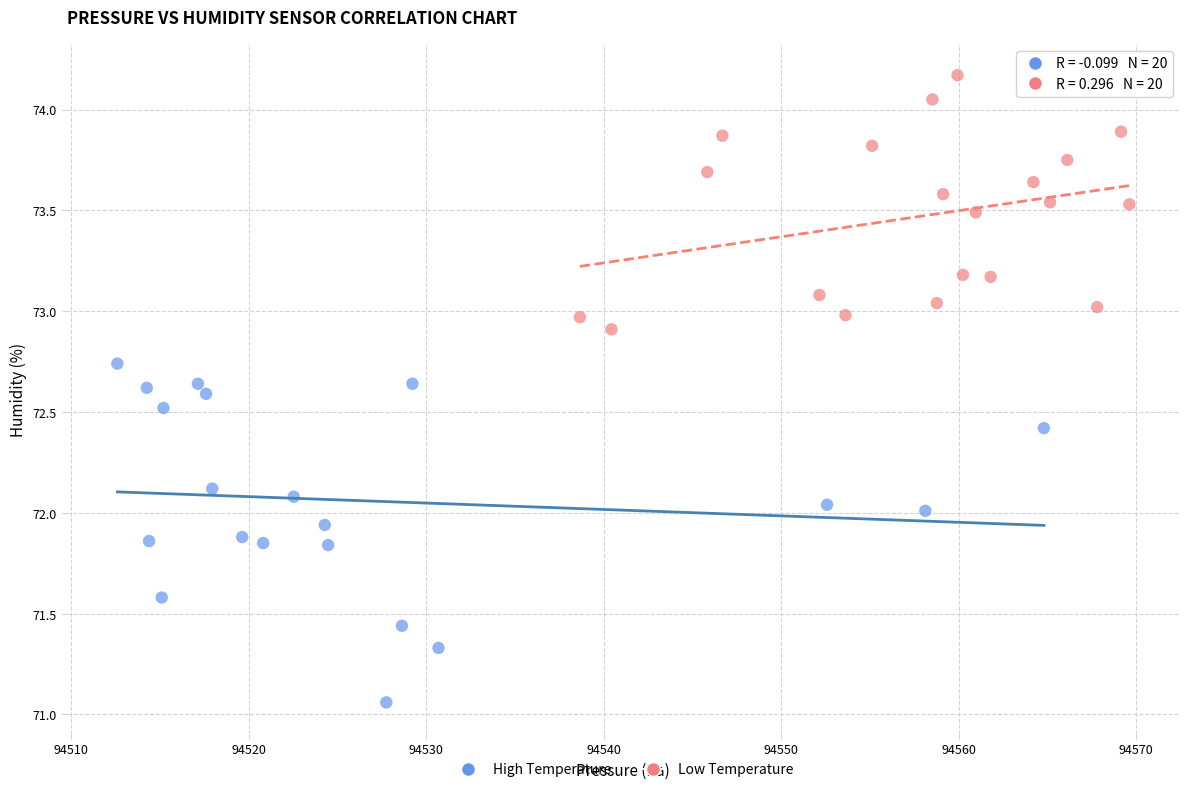

Which series reaches the maximum Y coordinate?

Low Temperature